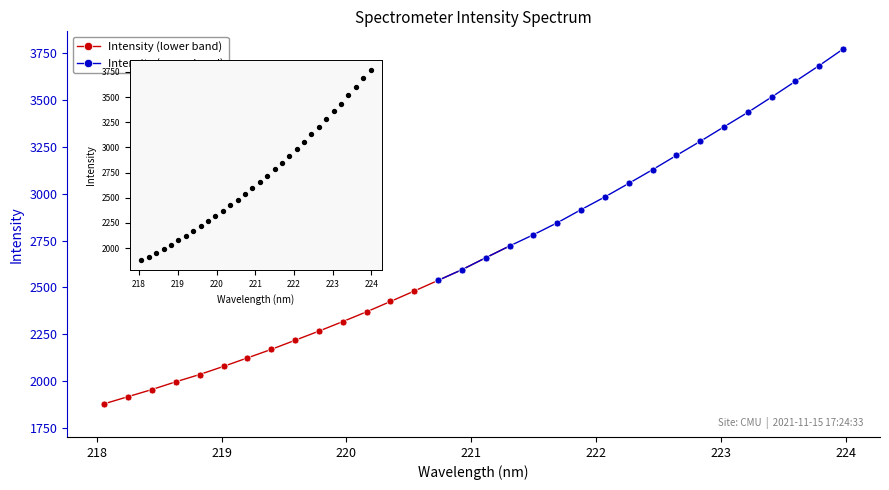

What is the change in value from 218.2508 to 223.9802?

+1857.9